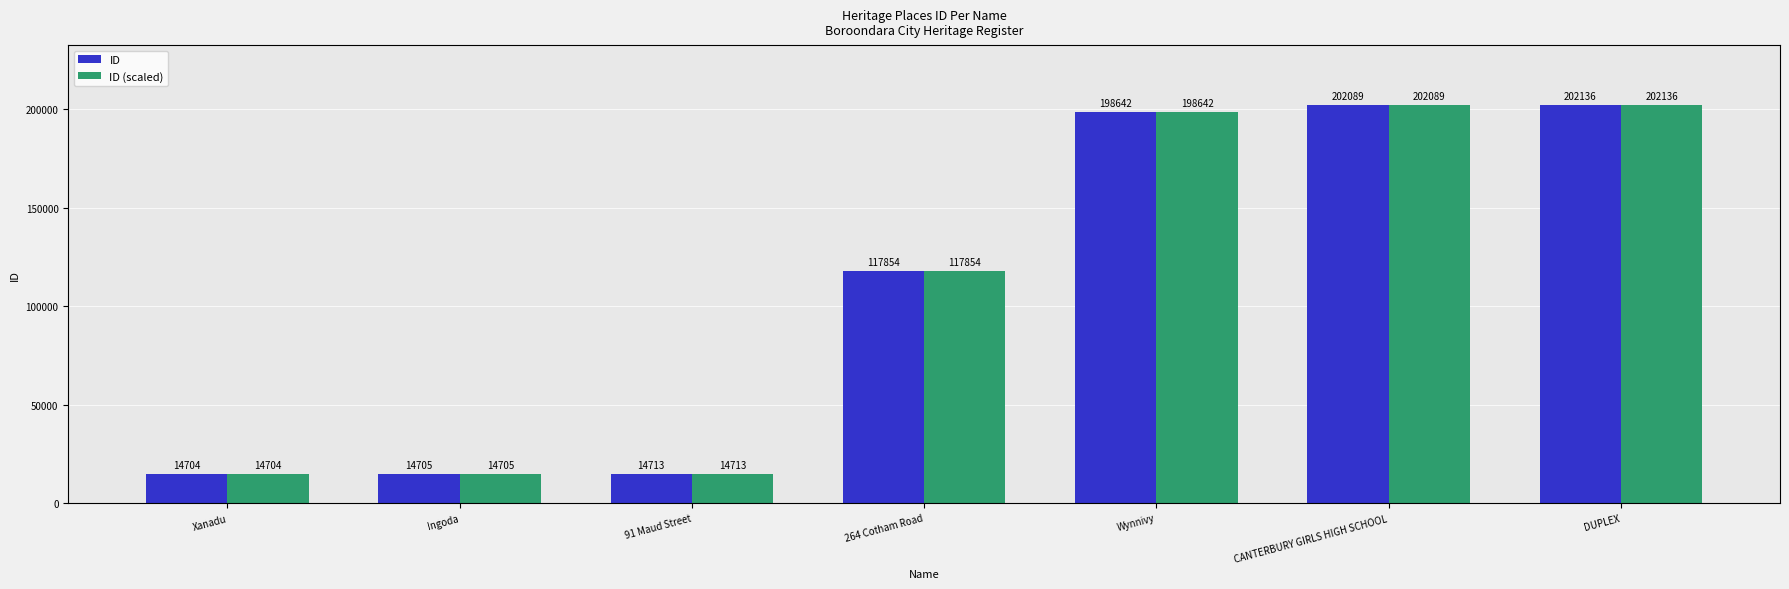

Reading left to right, transcribe all the data shown in this chart.

ID: 14704.0	14705.0	14713.0	117854.0	198642.0	202089.0	202136.0
ID (scaled): 14704.0	14705.0	14713.0	117854.0	198642.0	202089.0	202136.0